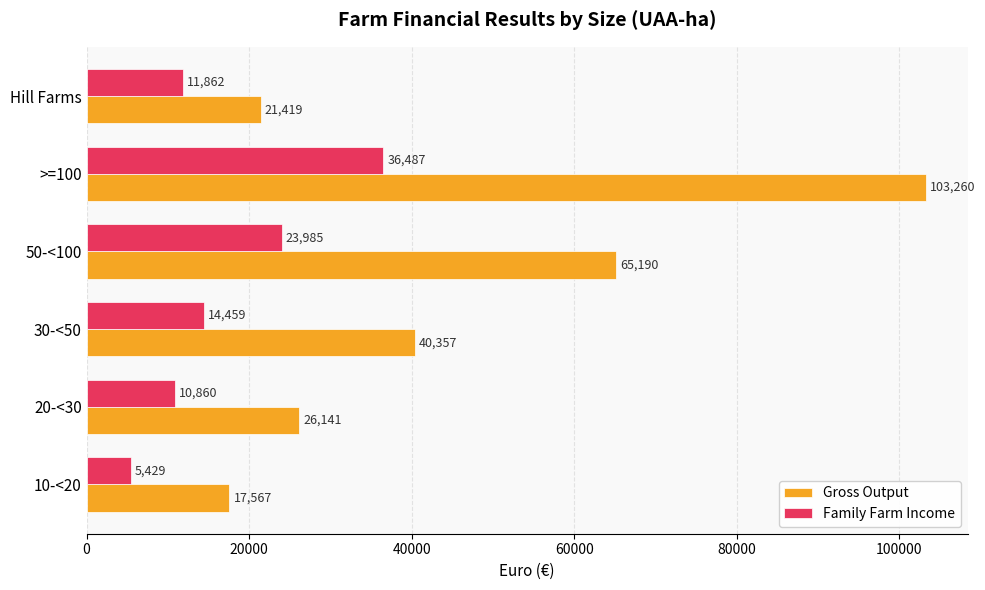

What is the average value of the Gross Output series?

45656